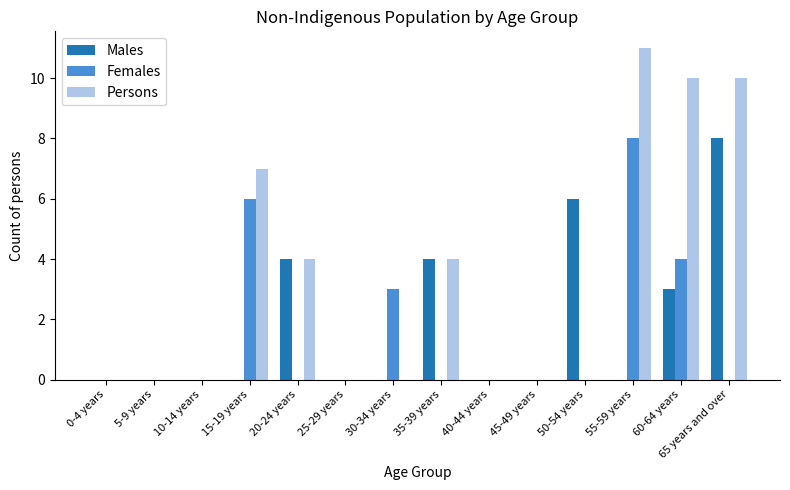

Which series changed the most between 20-24 years and 65 years and over?

Persons